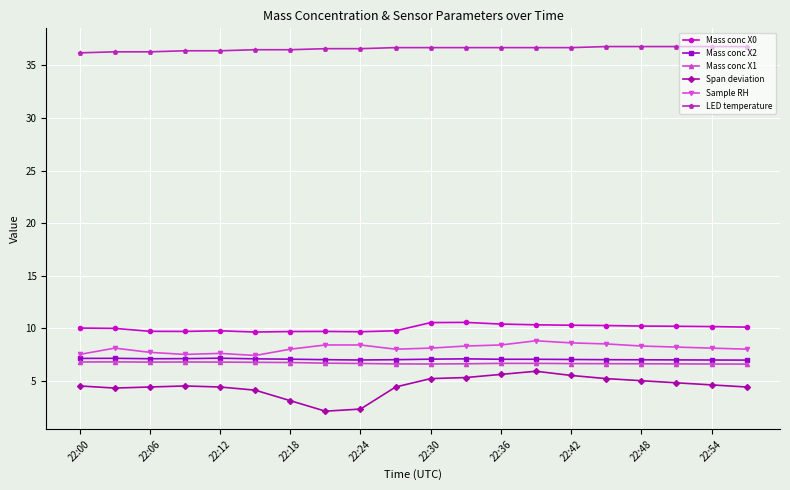

What is the average value of the Span deviation series?

4.5